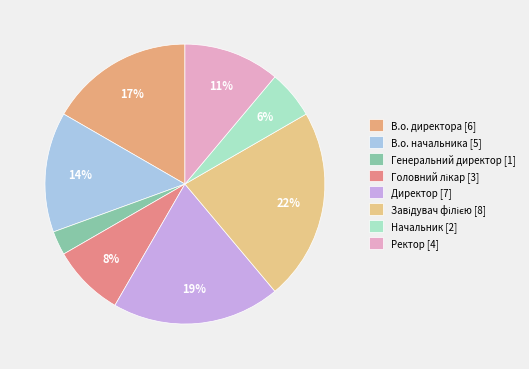

To the nearest percent, what portion does Начальник represent?

6%